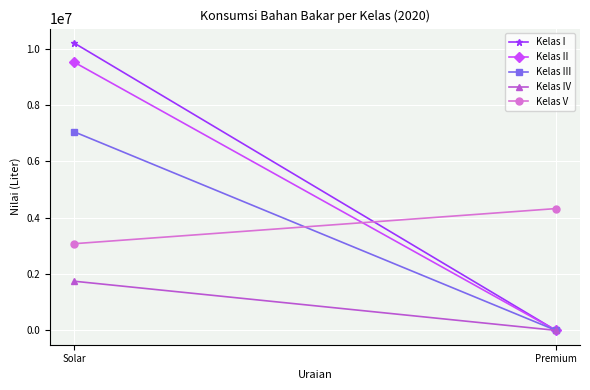

How many lines are shown in the chart?

5